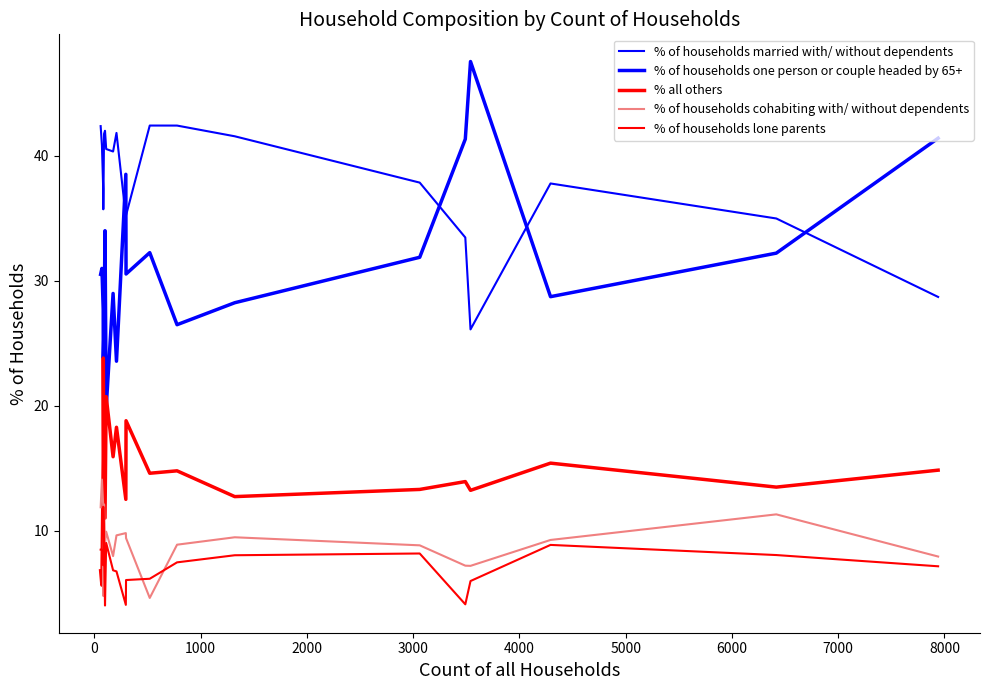

Does the chart display data point markers on the line(s)?

No